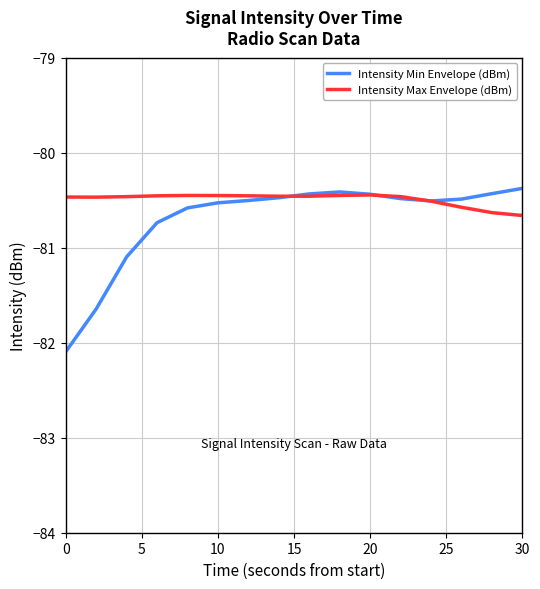

What is the smallest value displayed?

-82.1